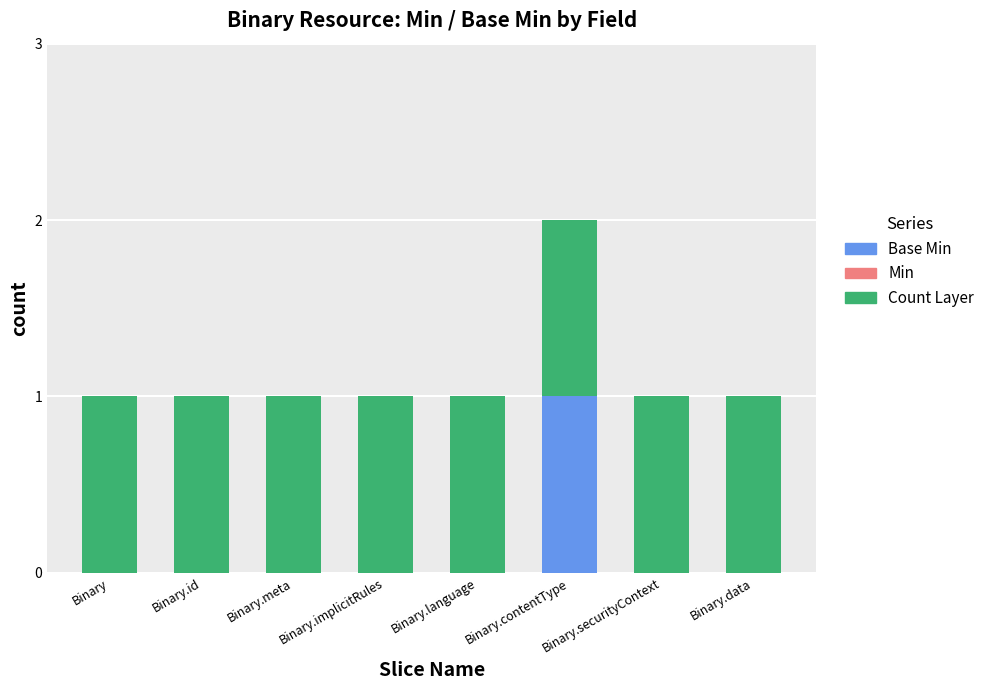

At which category is the sum across all series the highest?

Binary.contentType